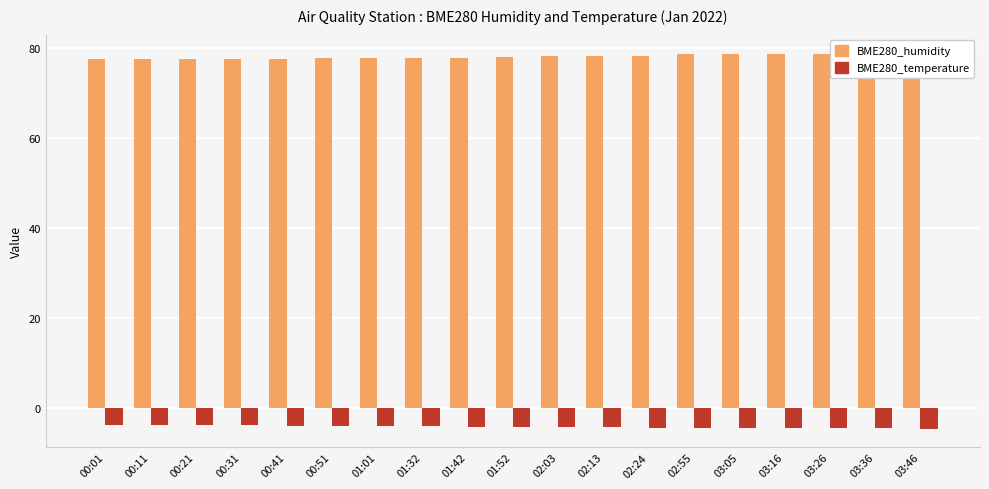

Which category has the highest value in the BME280_humidity series?

03:36